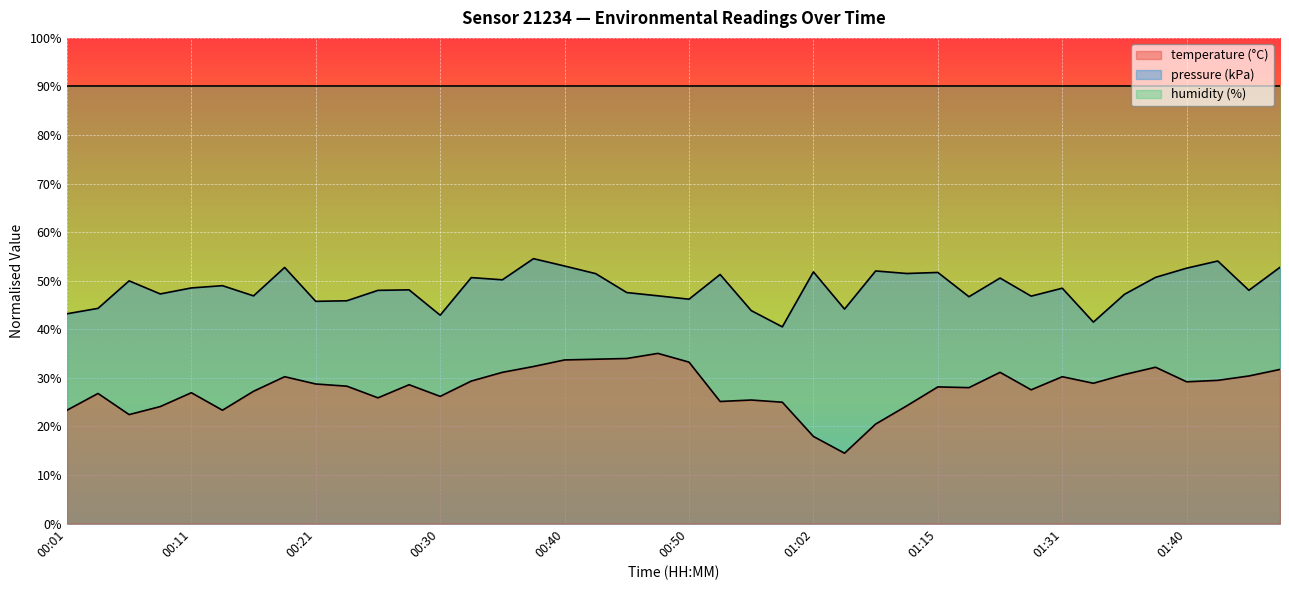

What is the approximate value of pressure_kPa at 01:36?

47.2